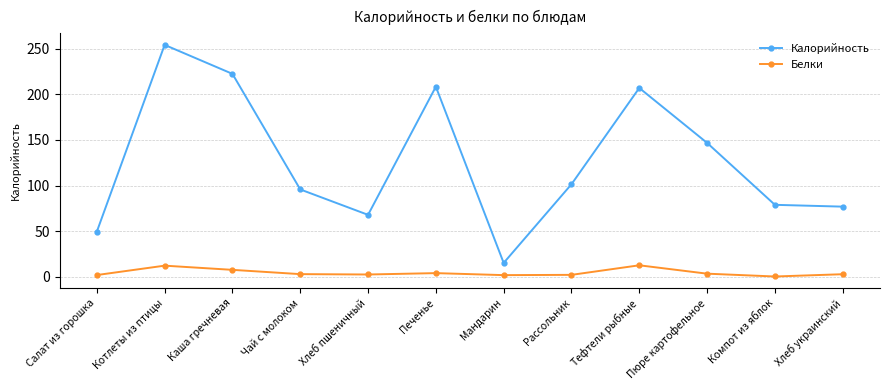

At which category does the chart reach its peak across all series?

Котлеты из птицы